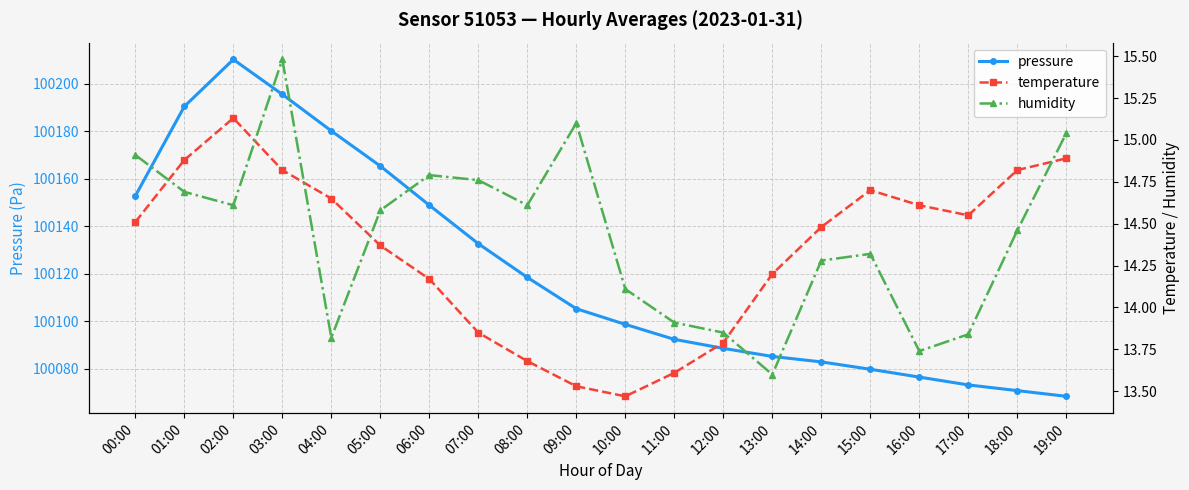

How many data points in temperature are less than 14?

6